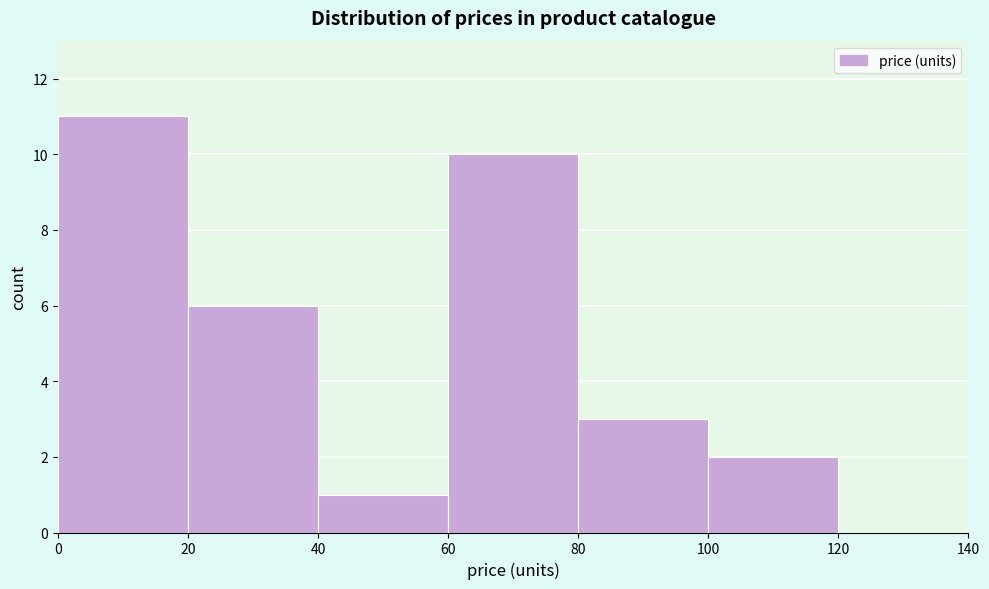

Reading left to right, transcribe this chart: for each bar, give the range it covers on the x-axis and its height. The values are not printed on the chart, so give them approximately, as read against the axis.

0 to 20: 11
20 to 40: 6
40 to 60: 1
60 to 80: 10
80 to 100: 3
100 to 120: 2
120 to 140: 0